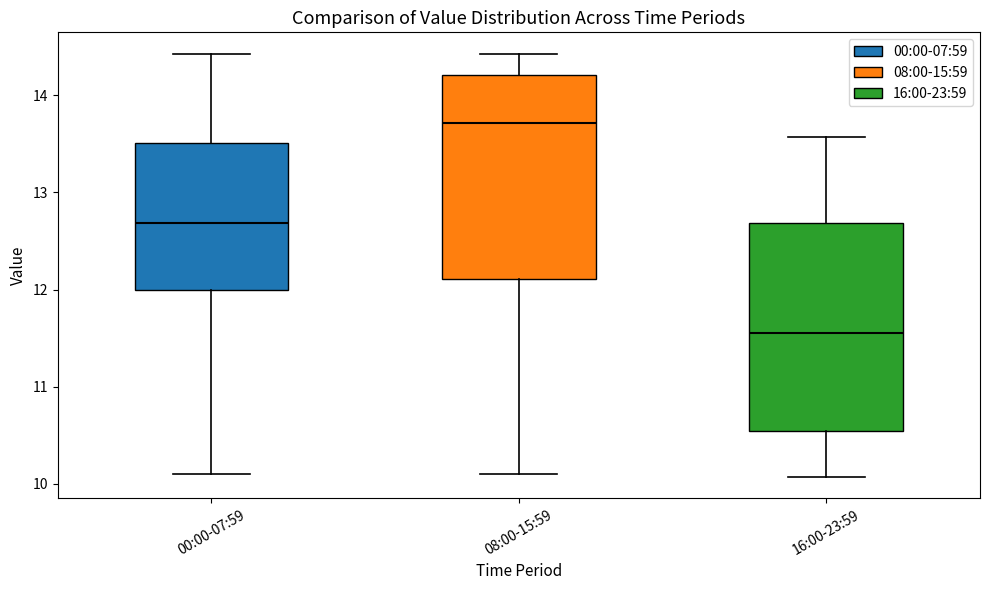

Which box has the lowest median line?

16:00-23:59